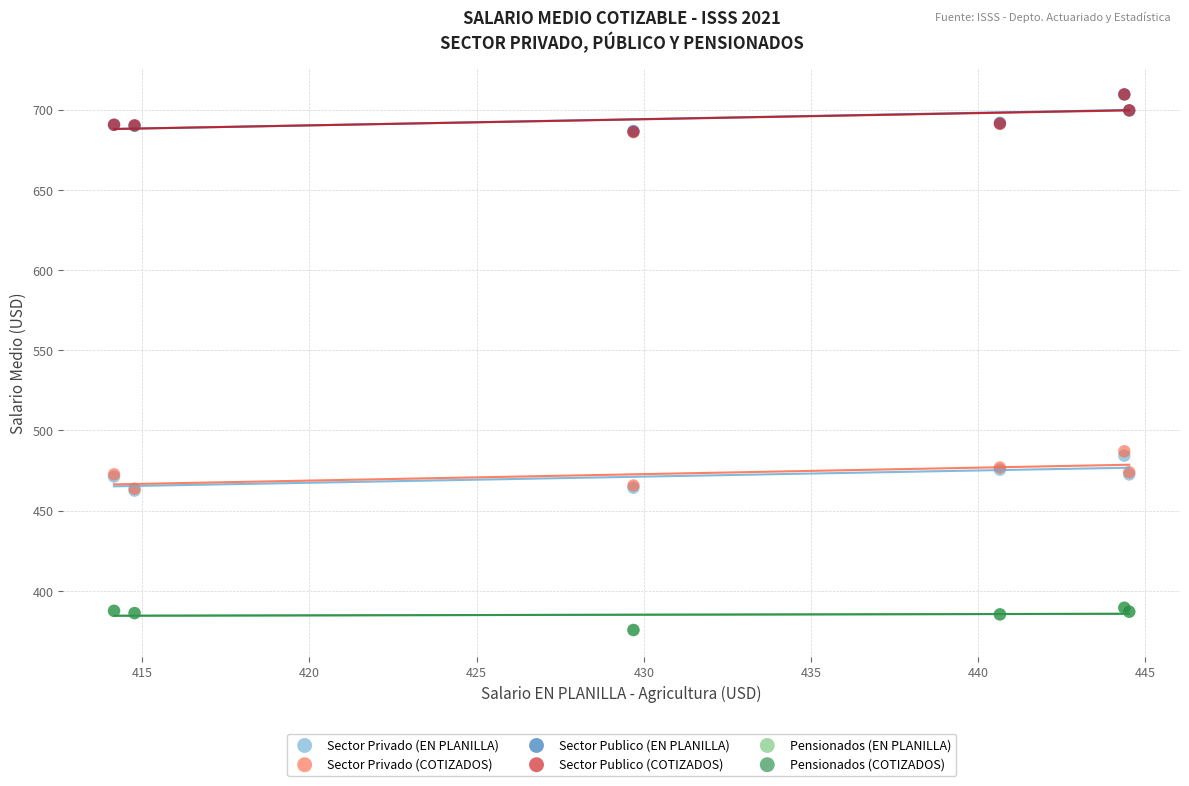

What are all the series names shown in the legend?

Sector Privado (EN PLANILLA), Sector Privado (COTIZADOS), Sector Publico (EN PLANILLA), Sector Publico (COTIZADOS), Pensionados (EN PLANILLA), Pensionados (COTIZADOS)